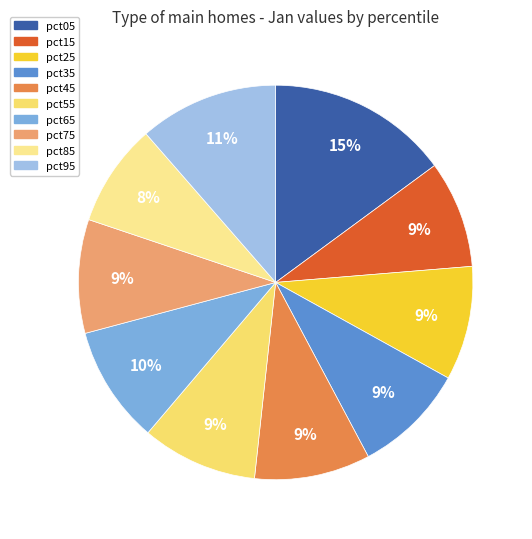

Does pct75 represent more than half of the total?

No